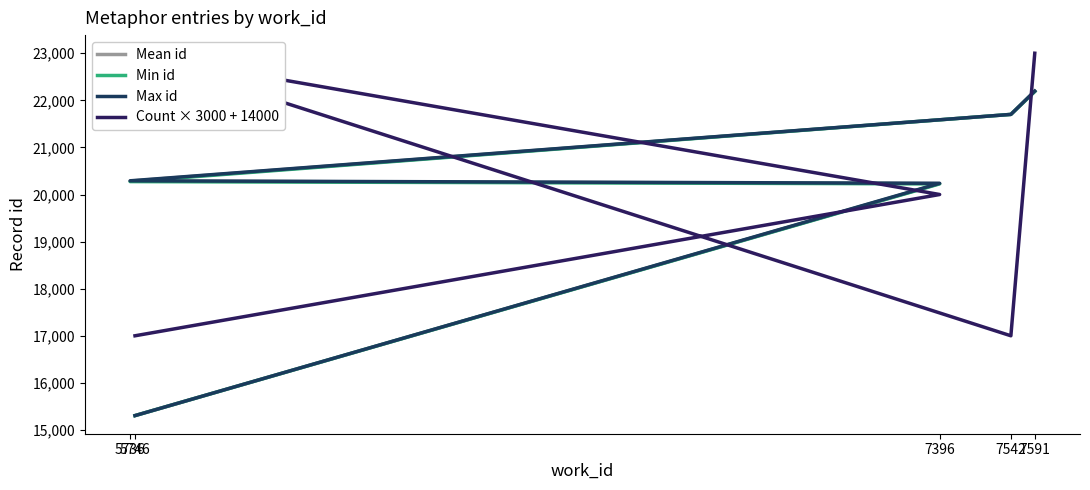

How many data points in Min id are less than 20274?

2